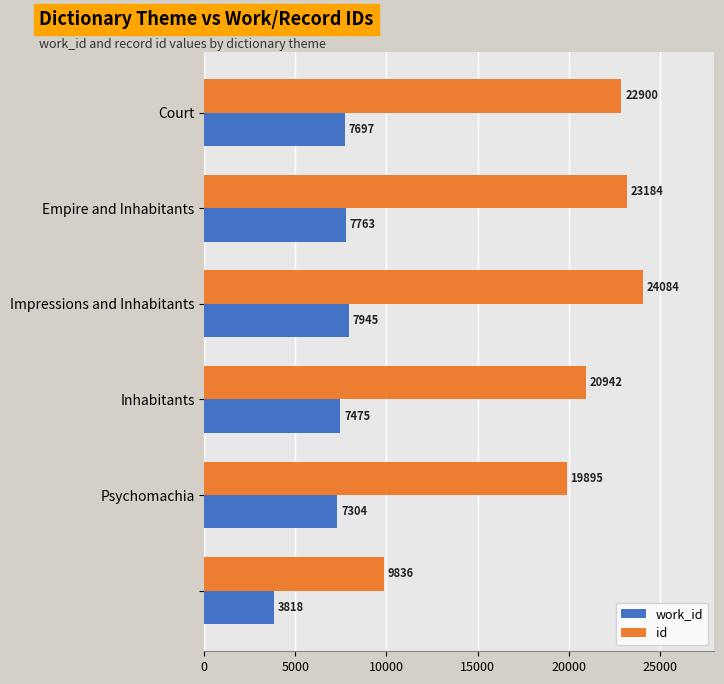

List the series in order of their peak value, highest first.

id, work_id